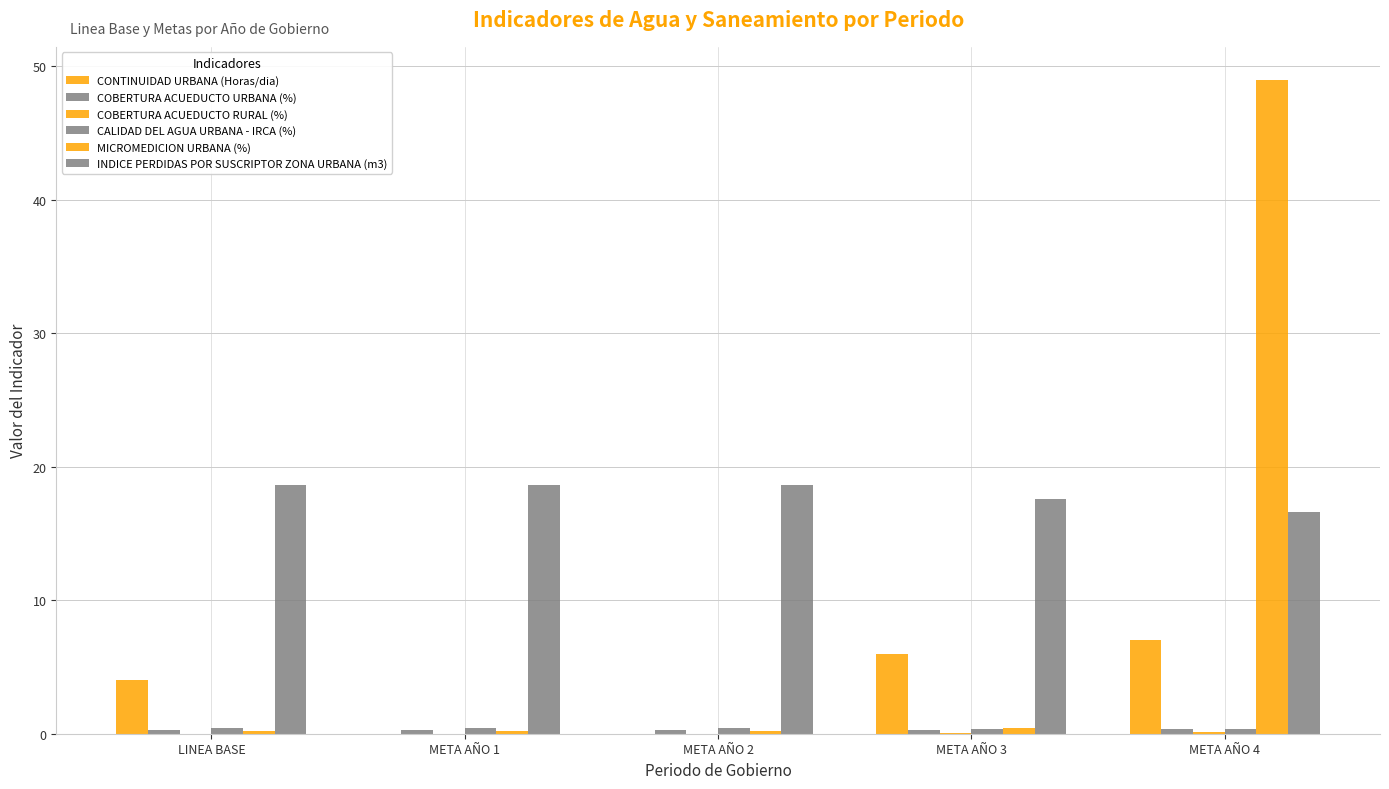

How many data points does each series have?

5